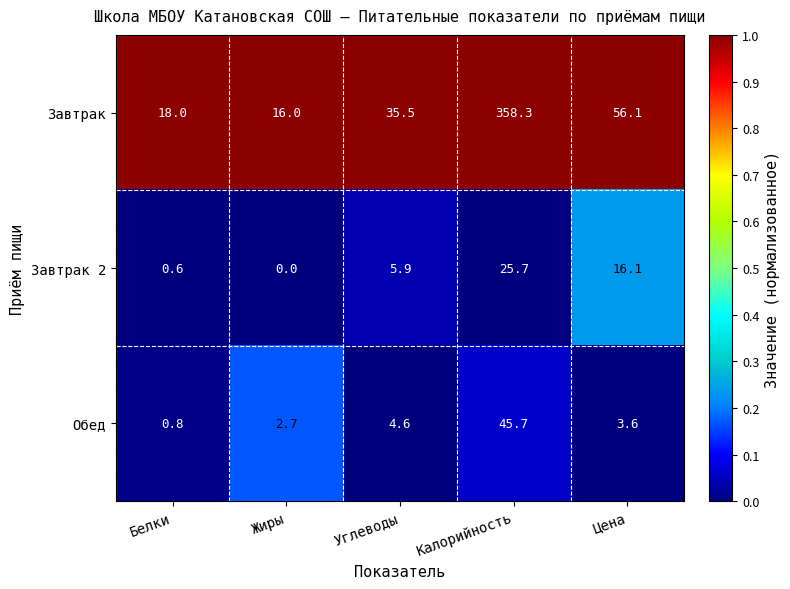

Between Углеводы and Калорийность, which series saw the biggest shift?

Завтрак